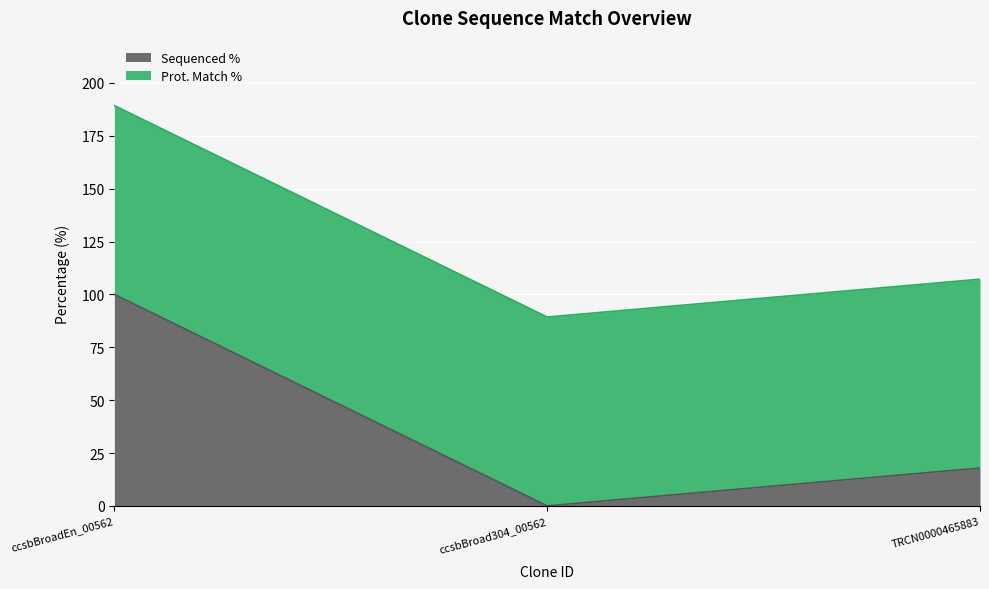

What position from the right is ccsbBroadEn_00562?

3